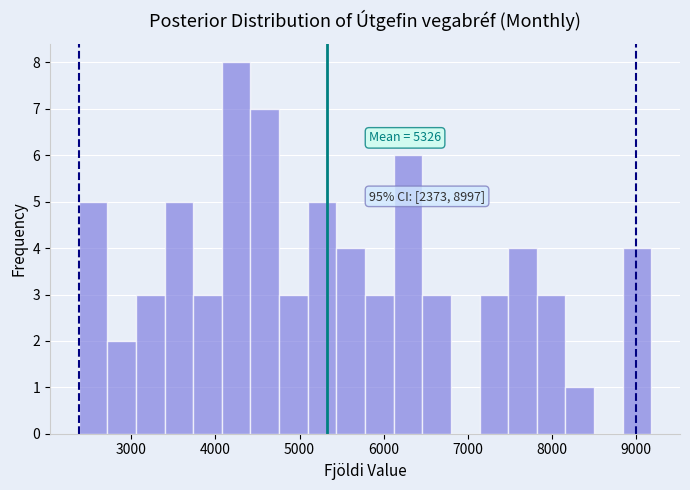

Read against the x-axis, roughly where is the centre of the tallest bar?

4200